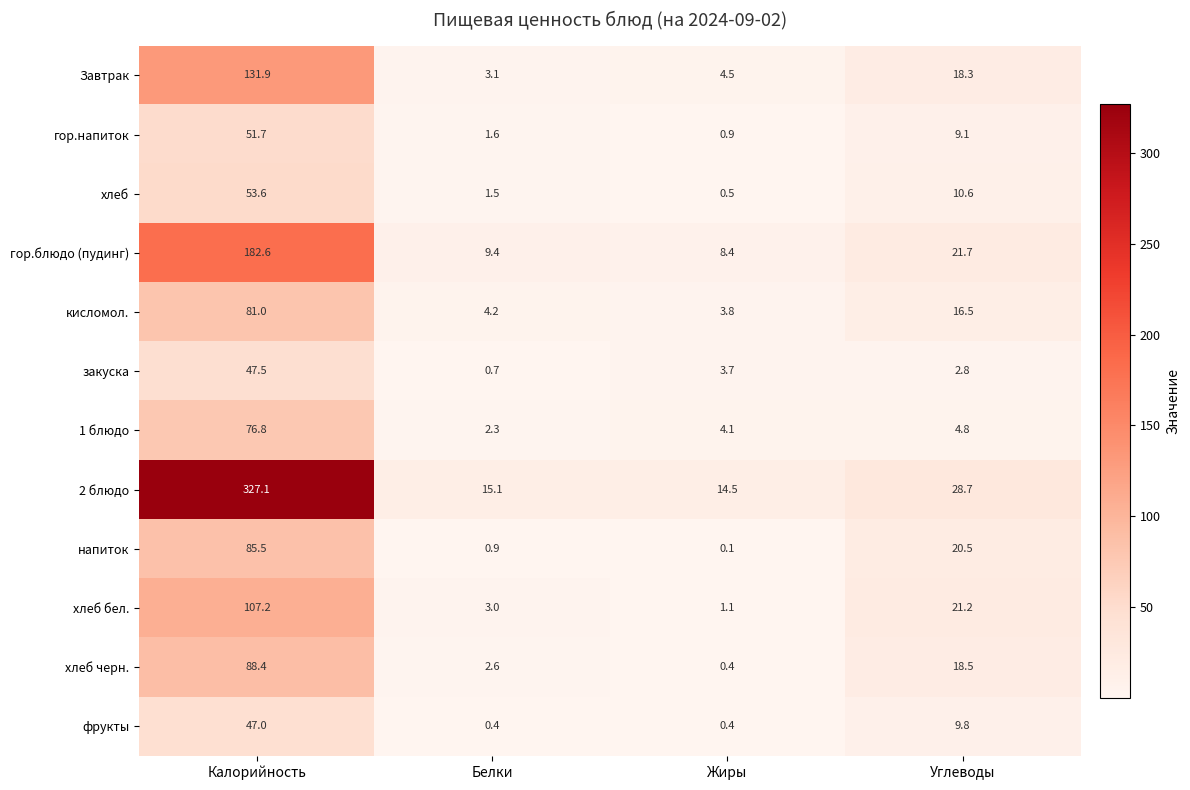

At which category is the sum across all series the highest?

Калорийность